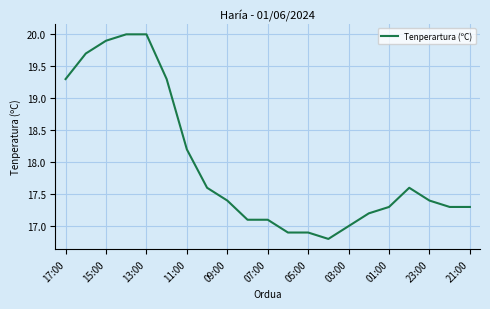

What is the maximum value shown in the chart?

20.0